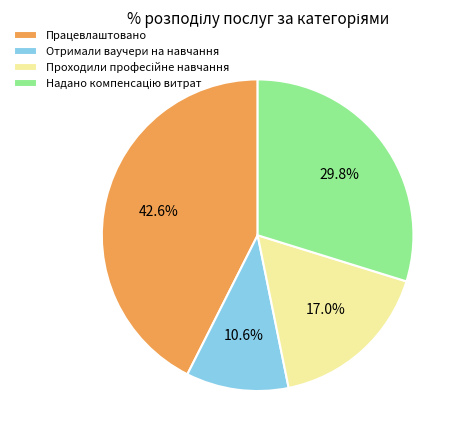

True or false: Отримали ваучери на навчання accounts for 1% of the total.

False